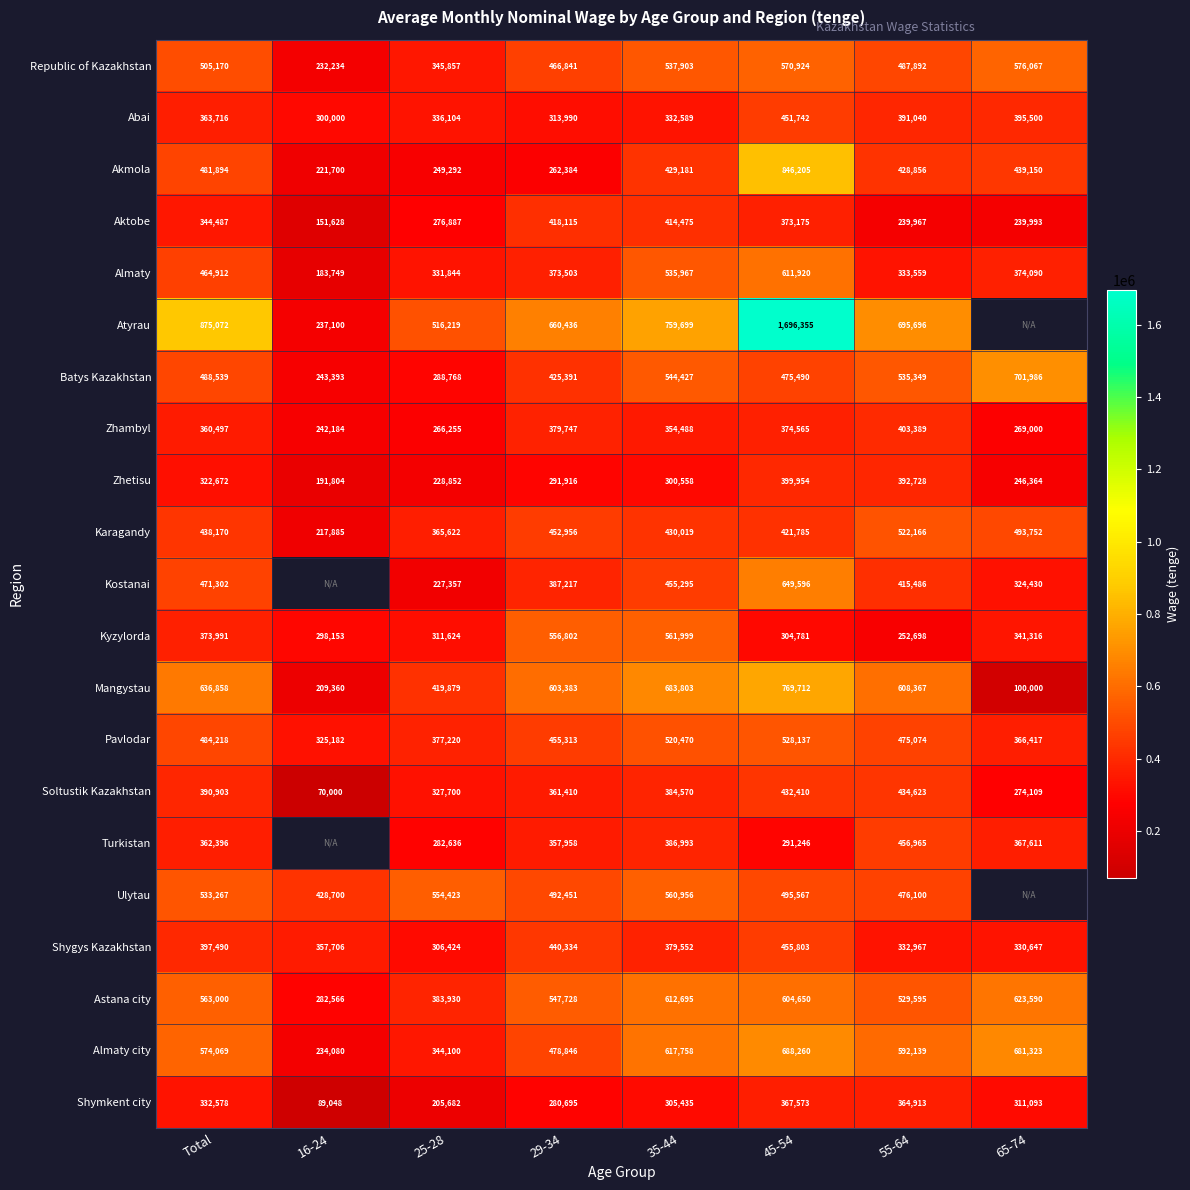

At how many categories does at least one series exceed 1249108?

1